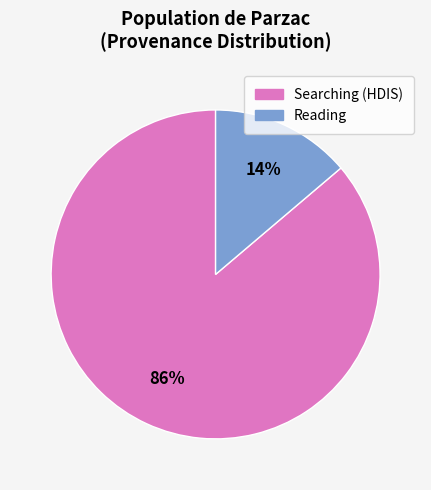

Does any single category account for the majority?

Yes